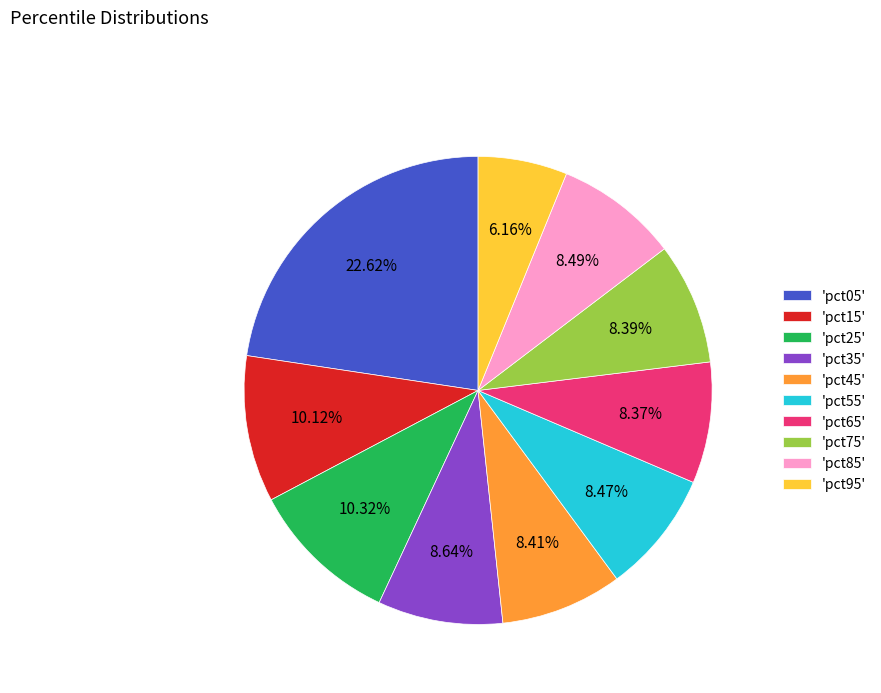

What is the smallest slice in the pie chart?

'pct95'